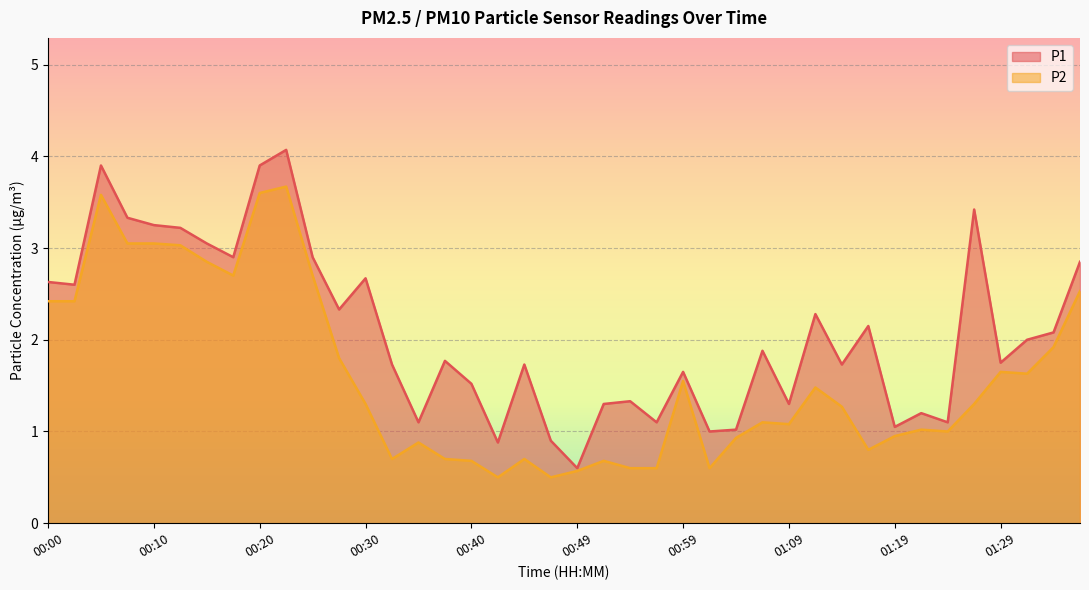

What is the value of the P2 point at the 28th from the left?

1.1